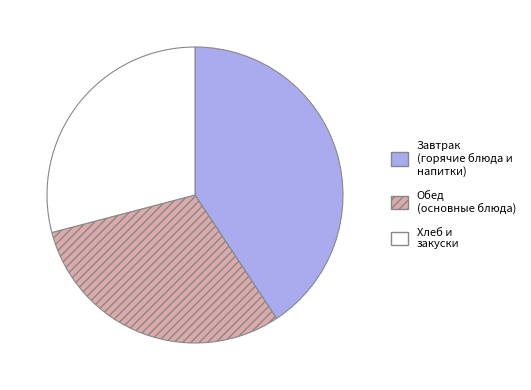

How many segments does this pie chart have?

3